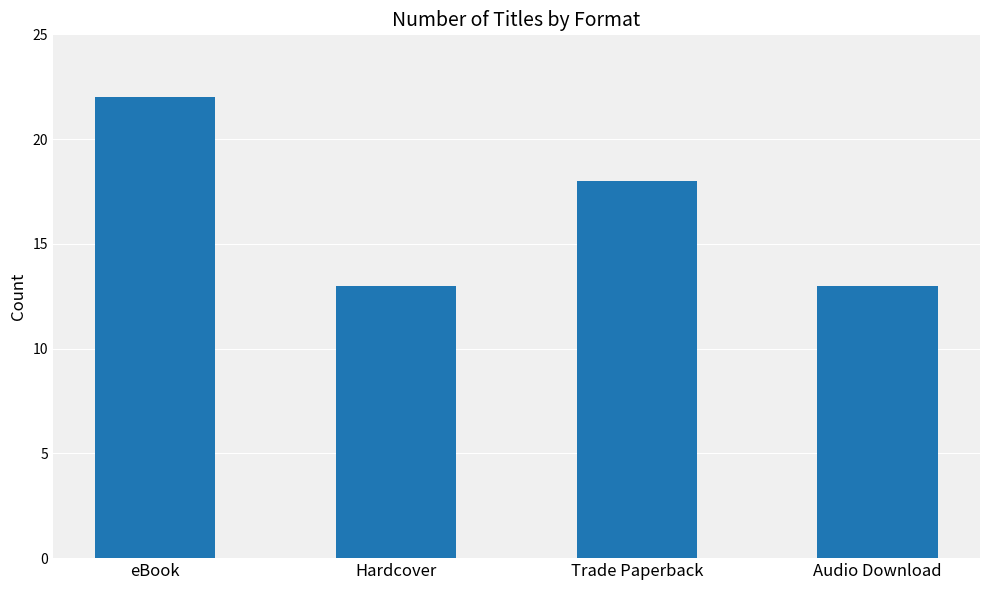

Count the values in the range 13 to 22.

4